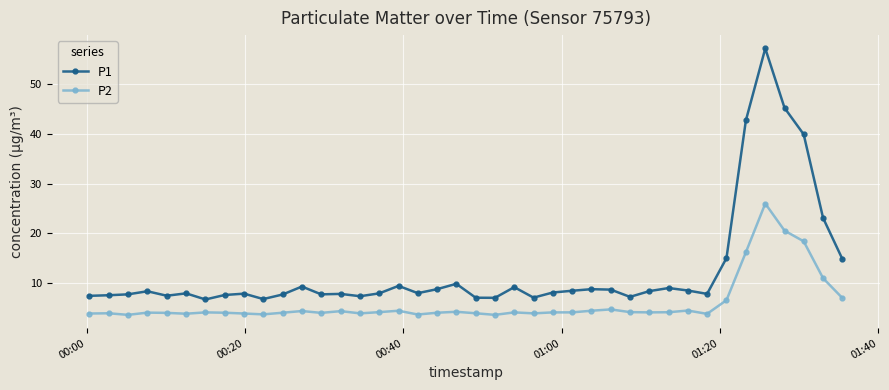

Which series has the widest spread of values?

P1